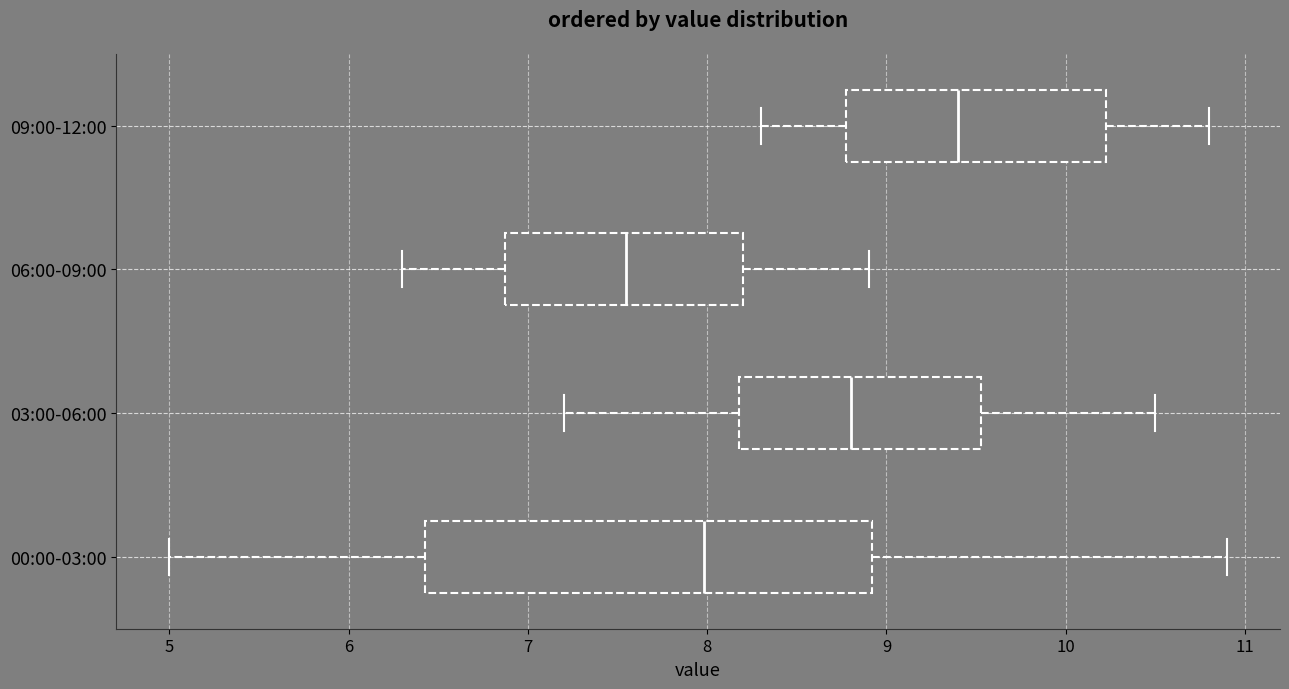

Where does the median line of the box for 09:00-12:00 sit on the x-axis? The values are not printed on the chart, so give them approximately, as read against the axis.

9.4